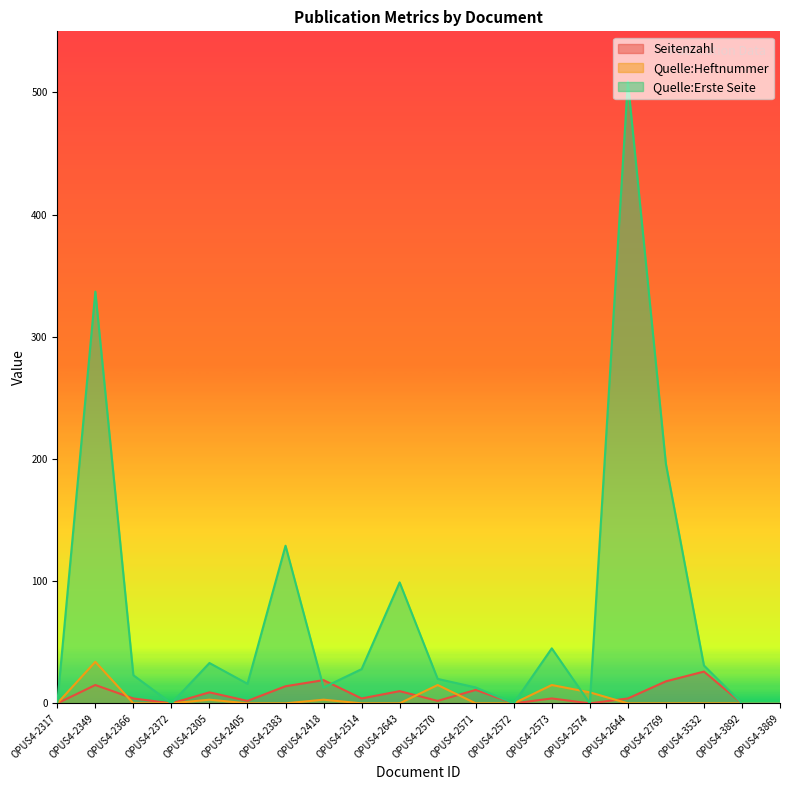

In Seitenzahl, how many points are lower than both neighbors (excluding endpoints)?

6